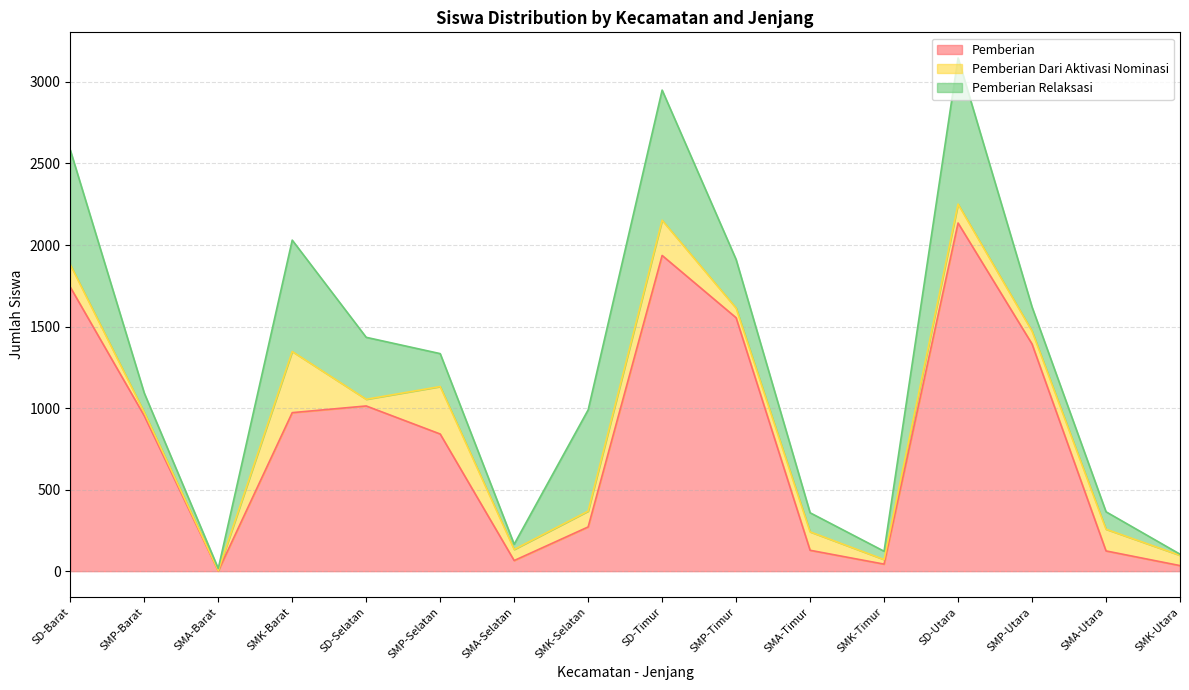

Where is Pemberian Dari Aktivasi Nominasi nearest to the value 188?

SD-Timur